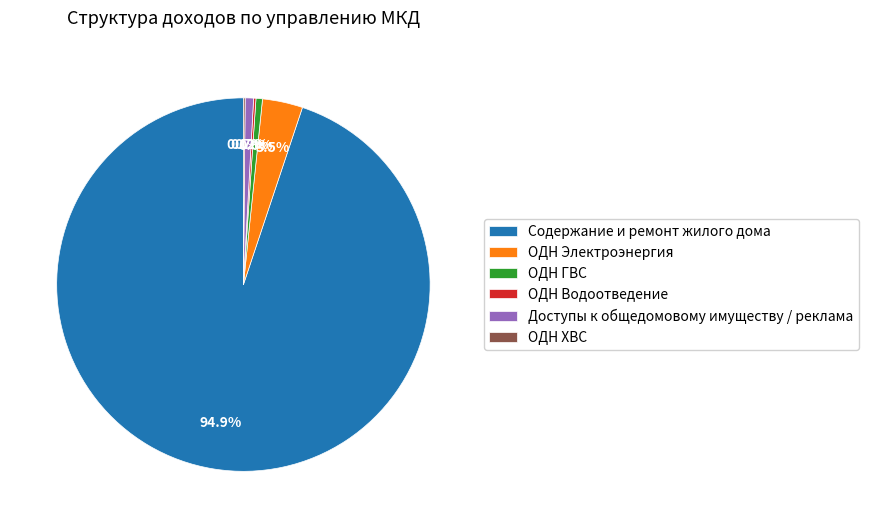

To the nearest percent, what is the difference between the largest and smallest slice percentages?

95%